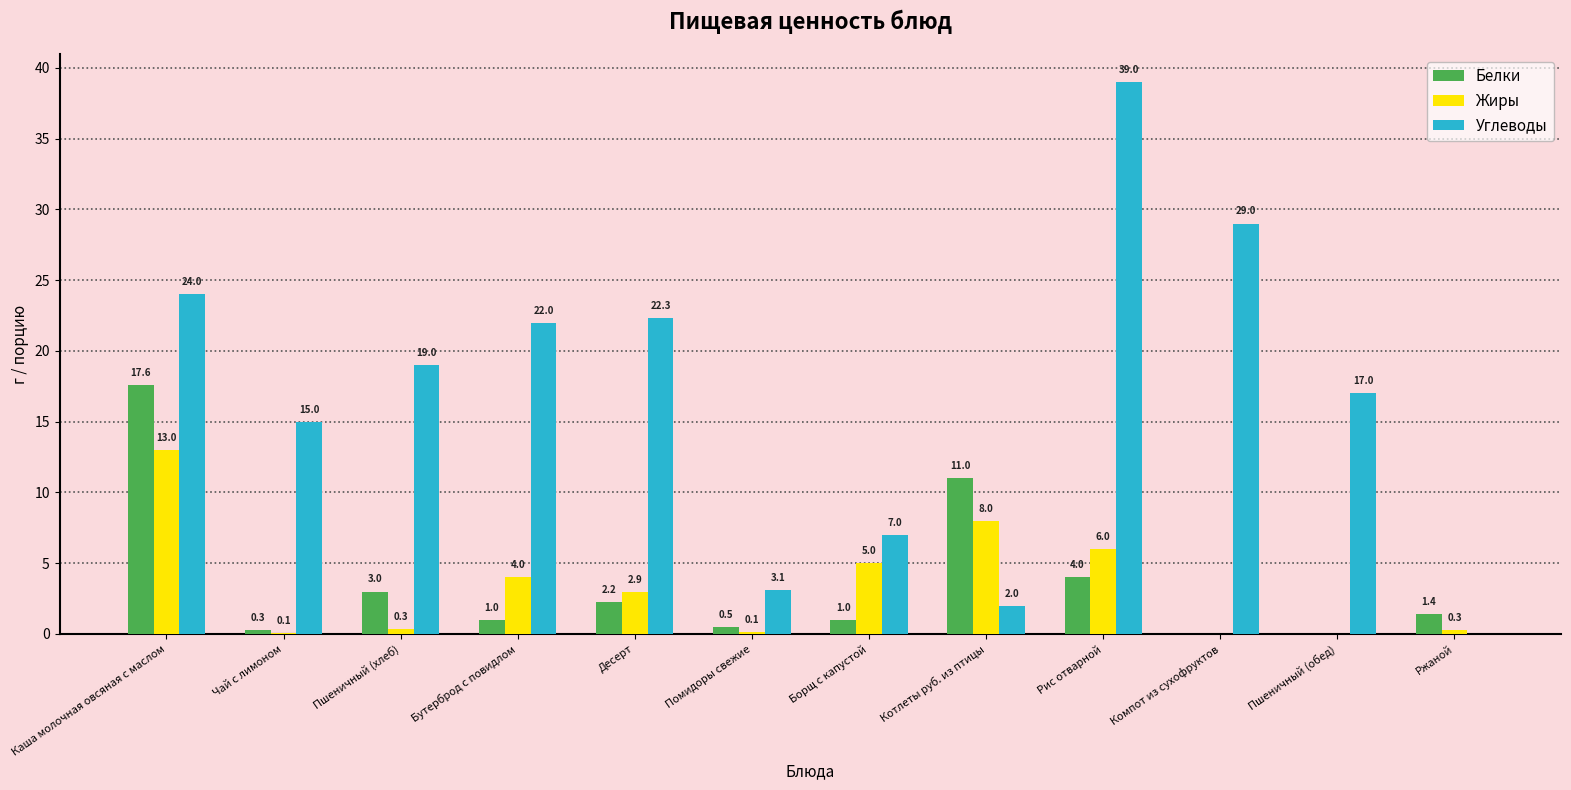

The value of Жиры at Рис отварной is 3.1. True or false?

False